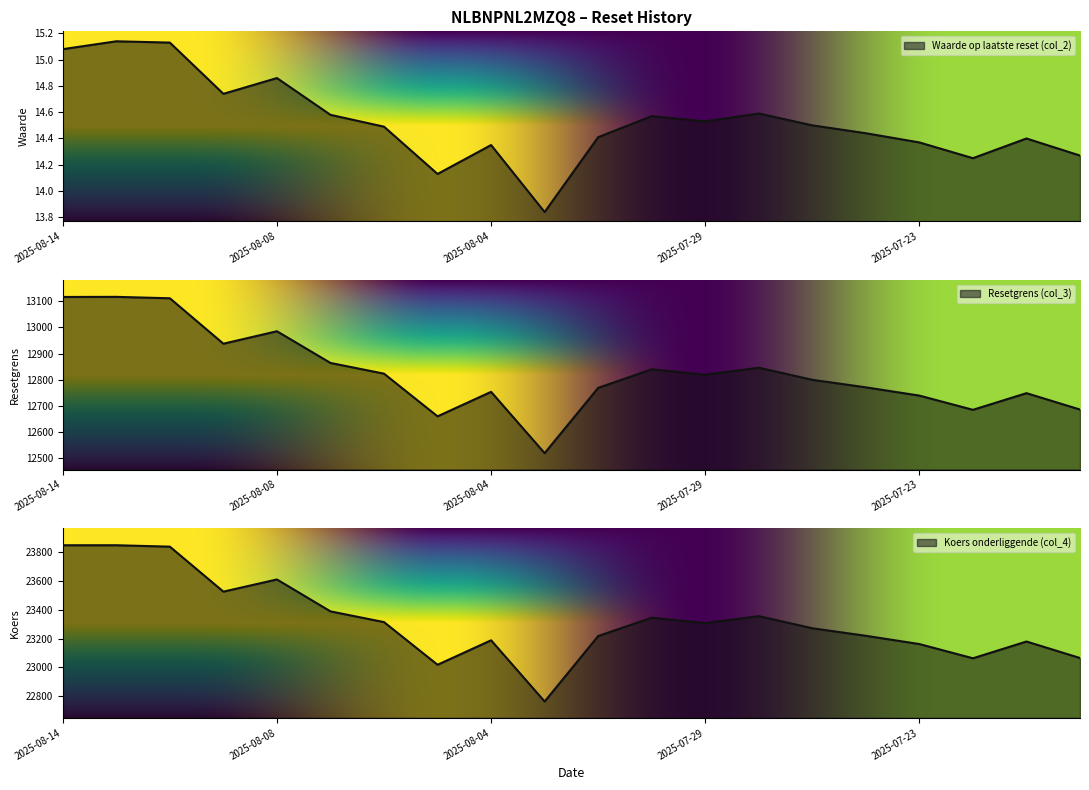

List the labels in order of Waarde op laatste reset (col_2) value, largest first.

2025-08-13, 2025-08-12, 2025-08-14, 2025-08-08, 2025-08-11, 2025-07-28, 2025-08-07, 2025-07-30, 2025-07-29, 2025-07-25, 2025-08-06, 2025-07-24, 2025-07-31, 2025-07-21, 2025-07-23, 2025-08-04, 2025-07-18, 2025-07-22, 2025-08-05, 2025-08-01